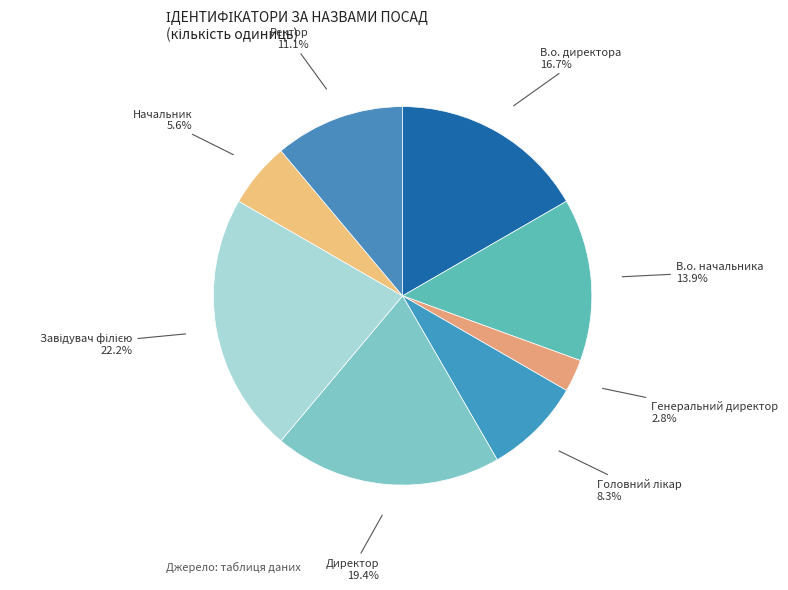

To the nearest percent, what is the average slice percentage?

12%